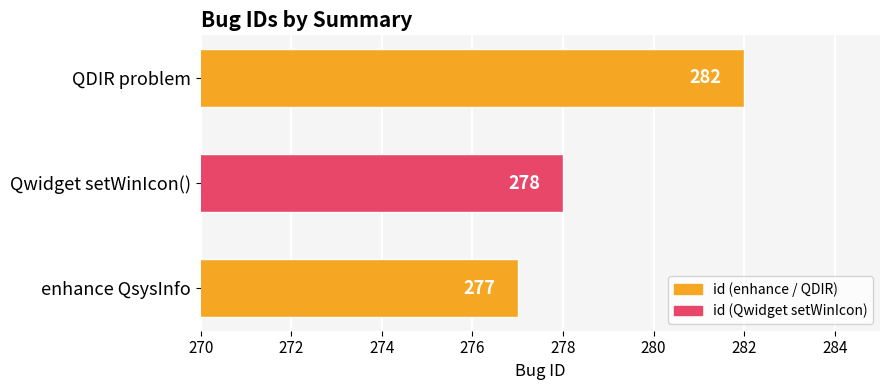

Which has a higher value, enhance QsysInfo or QDIR problem?

QDIR problem